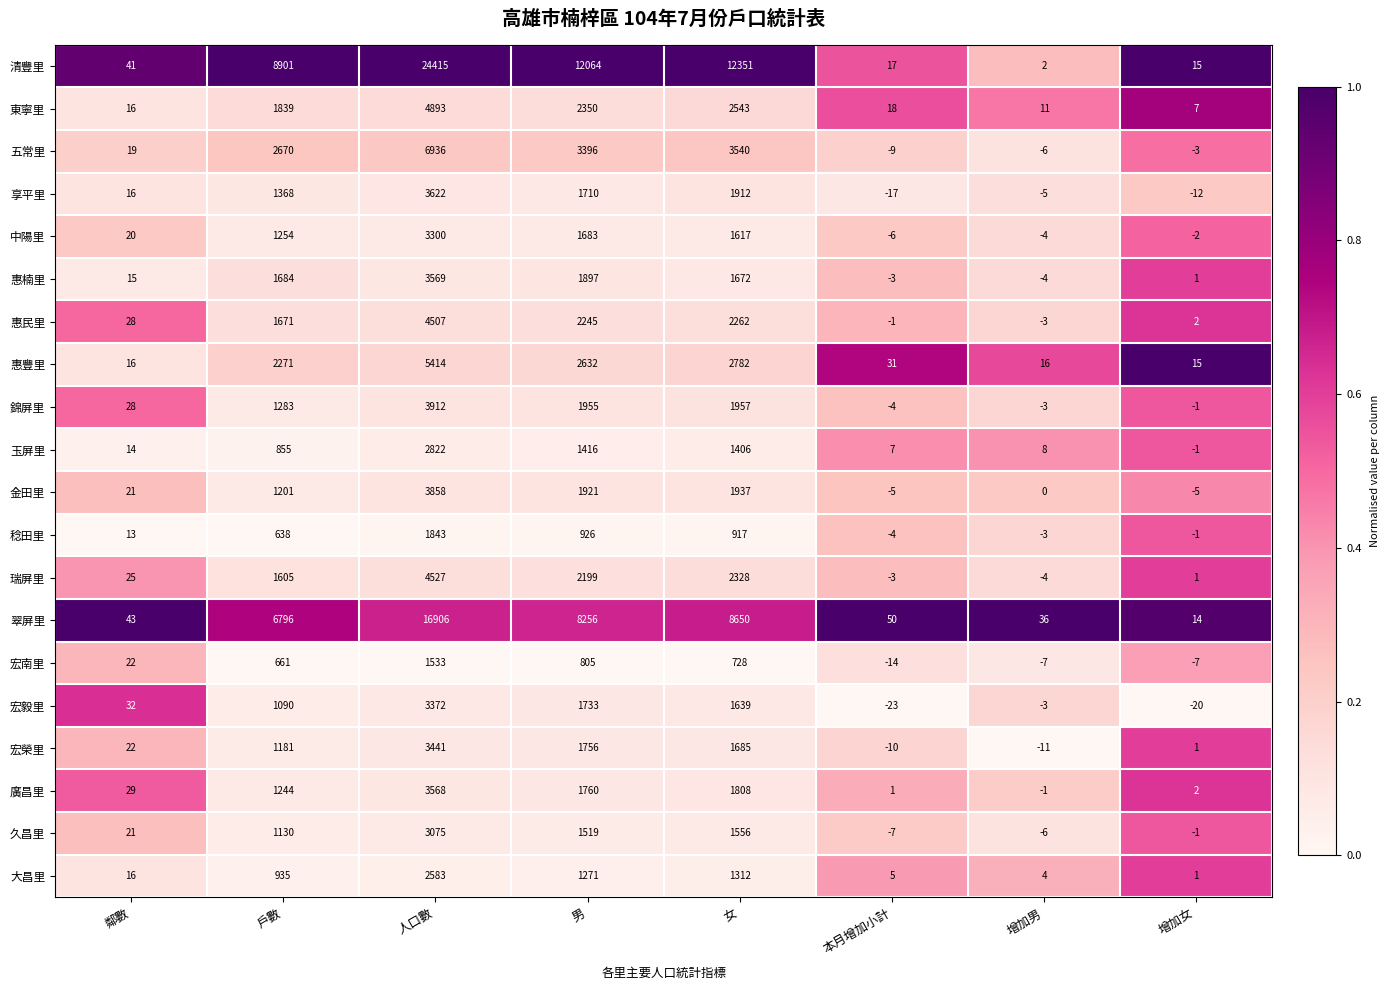

How many negative values does the 金田里 series have?

2